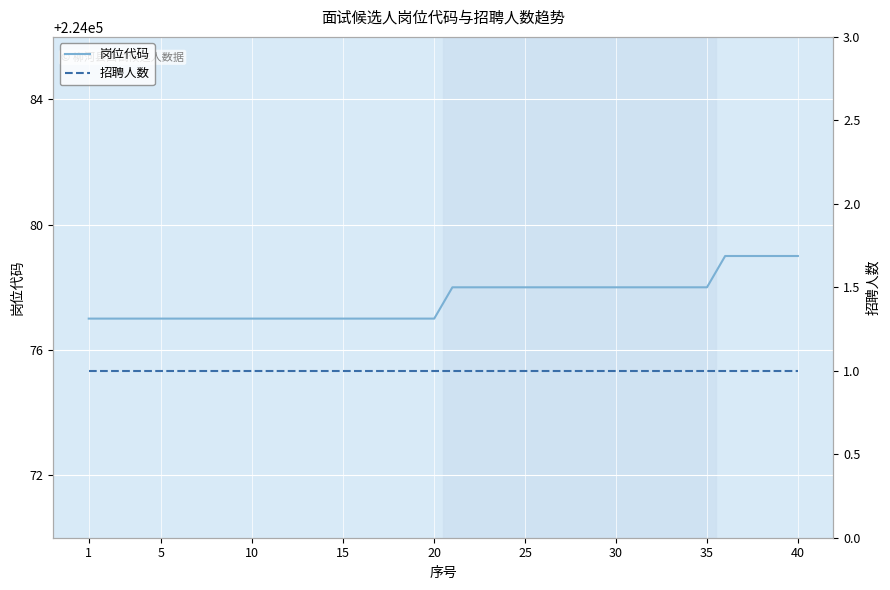

What is the lowest value of the 岗位代码 series?

224077